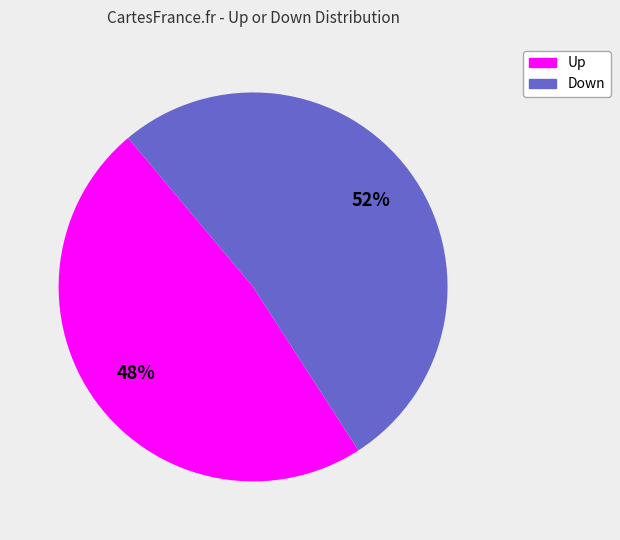

Does any single category account for the majority?

Yes